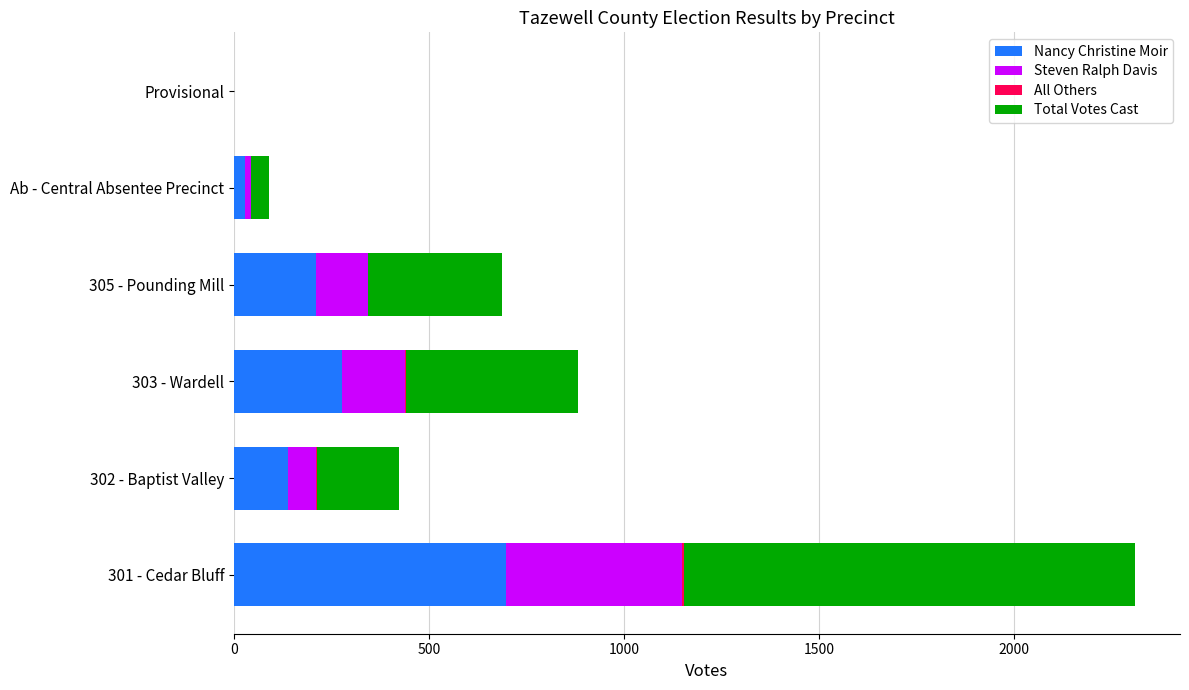

What is the maximum value for Nancy Christine Moir?

697